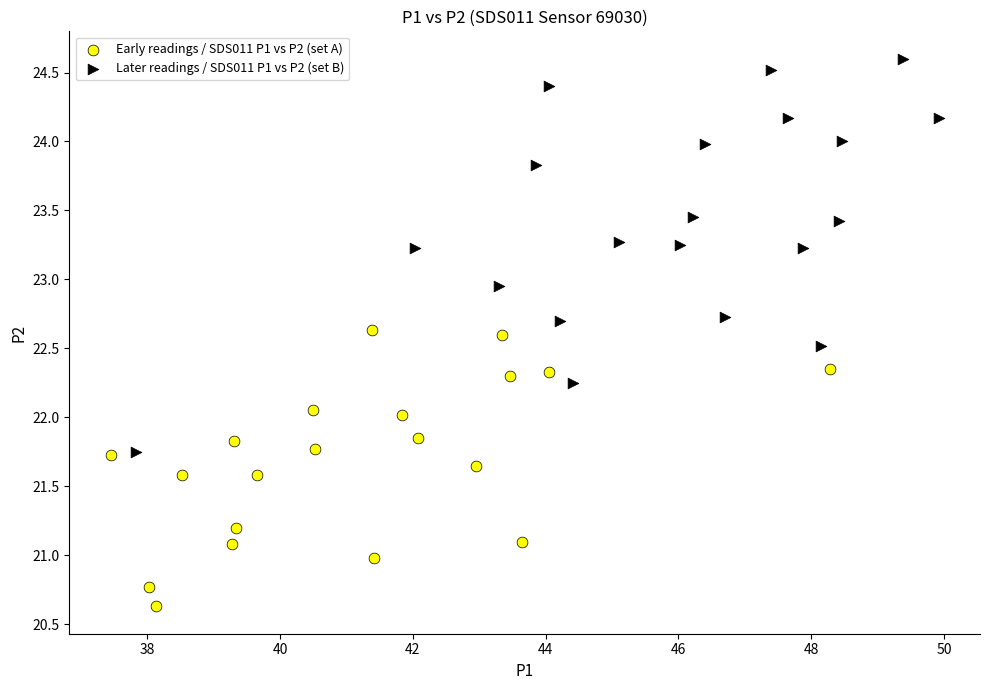

What are all the series names shown in the legend?

Early readings / SDS011 P1 vs P2 (set A), Later readings / SDS011 P1 vs P2 (set B)